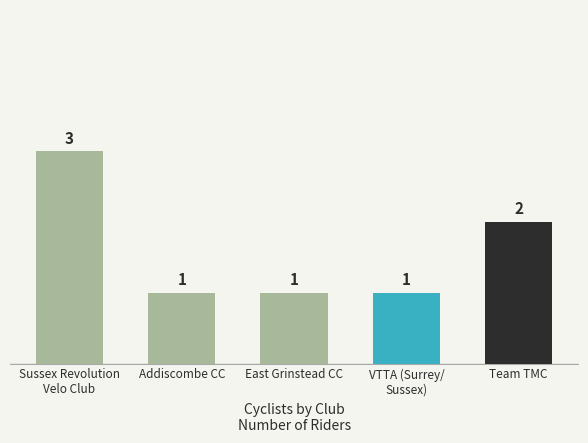

Reading left to right, extract all data points from this chart.

Sussex Revolution
Velo Club=3	Addiscombe CC=1	East Grinstead CC=1	VTTA (Surrey/
Sussex)=1	Team TMC=2